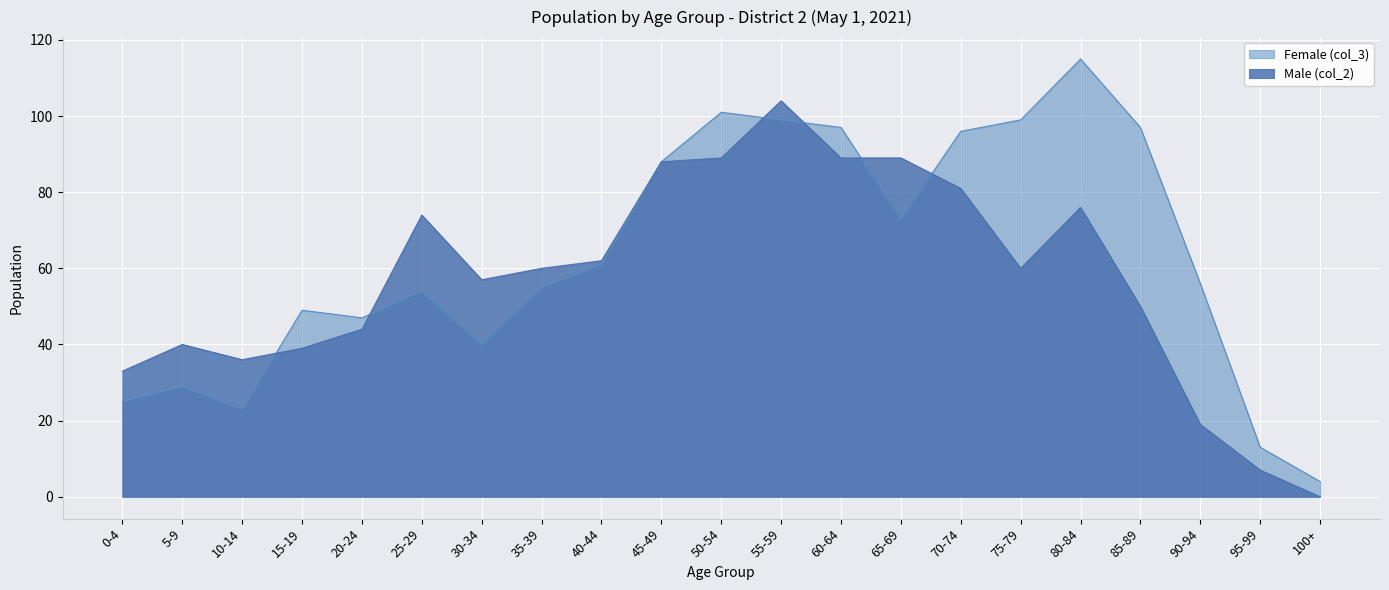

What is the total value across all series at 50-54?

190